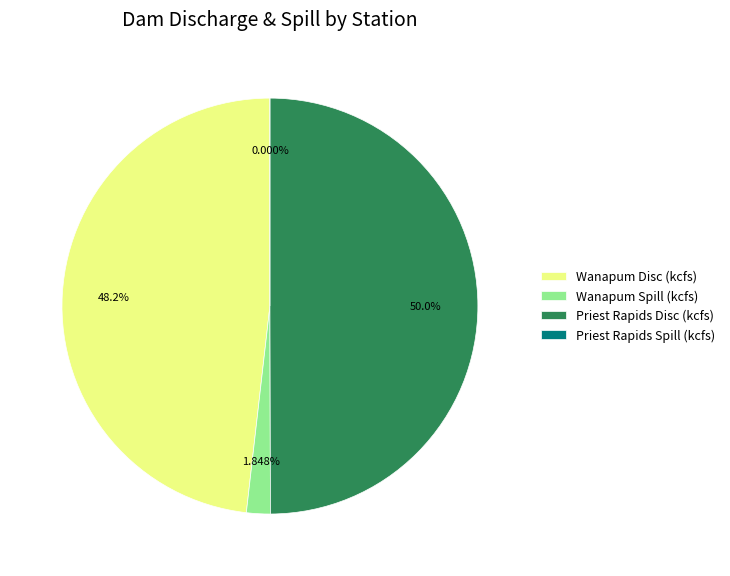

Is the sum of Wanapum Disc (kcfs) and Priest Rapids Spill (kcfs) greater than half?

No